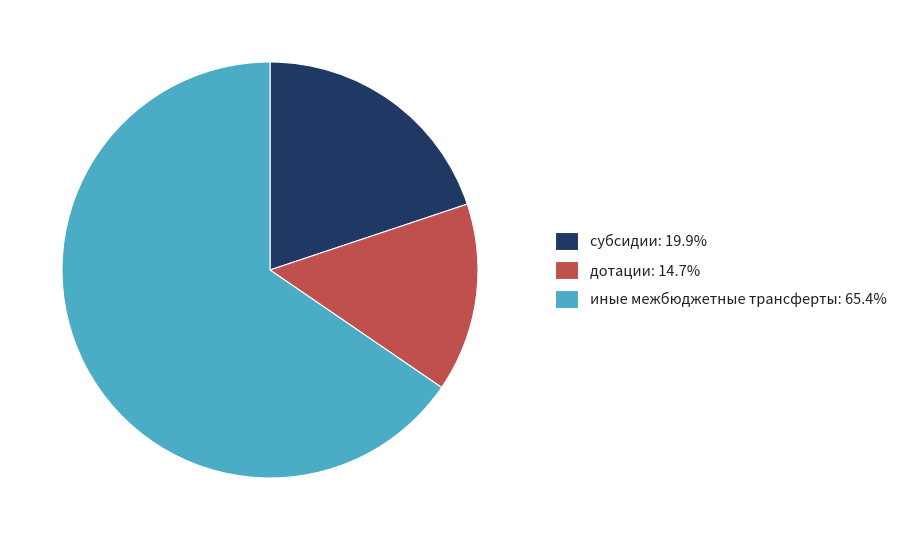

What is the ratio of the value at иные межбюджетные трансферты: 65.4% to the value at дотации: 14.7%?

4.5